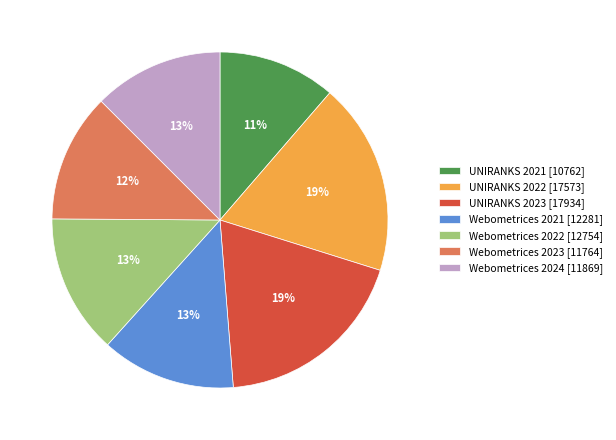

Do UNIRANKS 2021 and Webometrices 2021 together represent more than half of the pie?

No